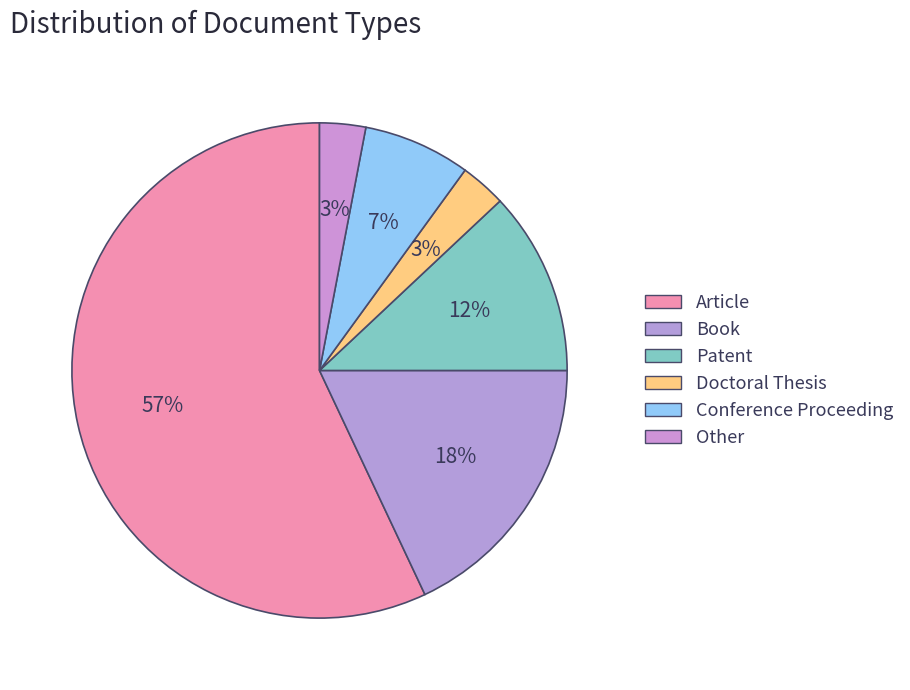

How many slices are in this pie chart?

6